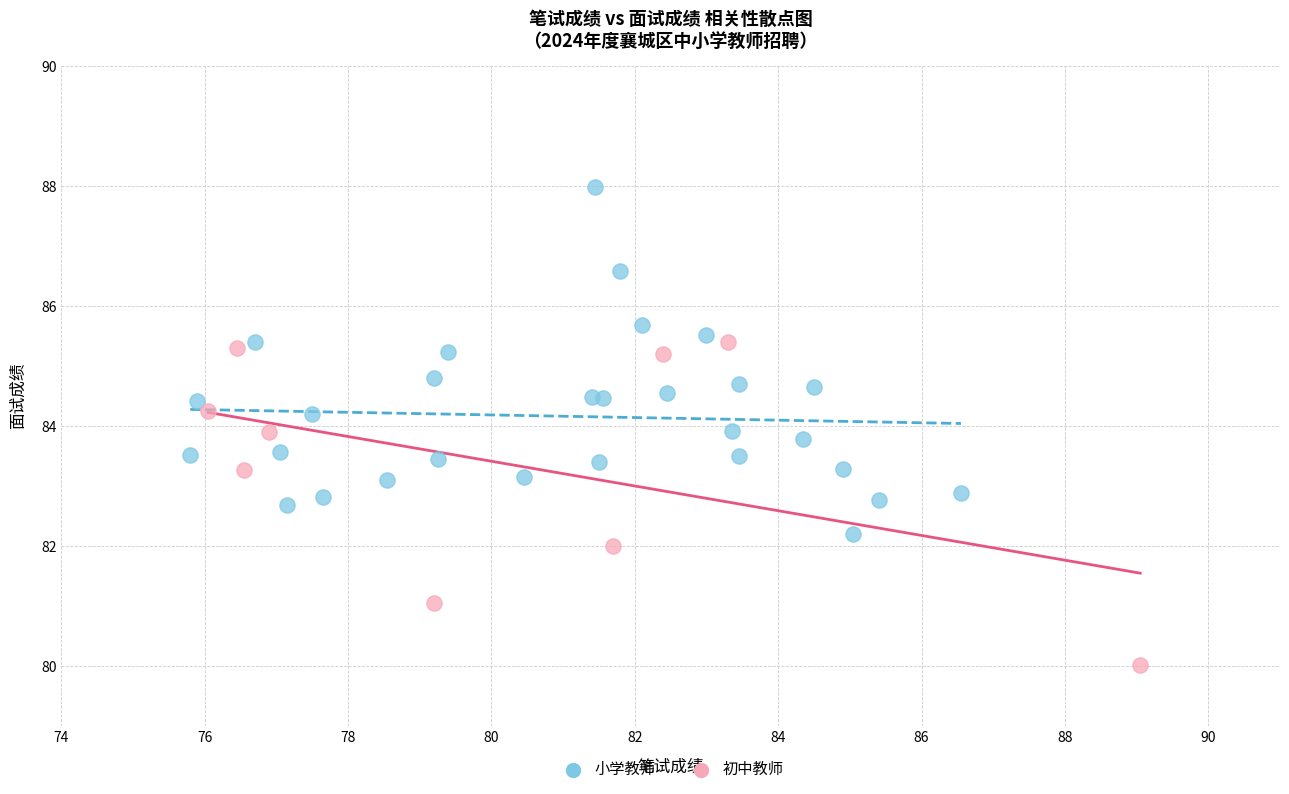

Which series has the largest Y range (max minus min)?

小学教师